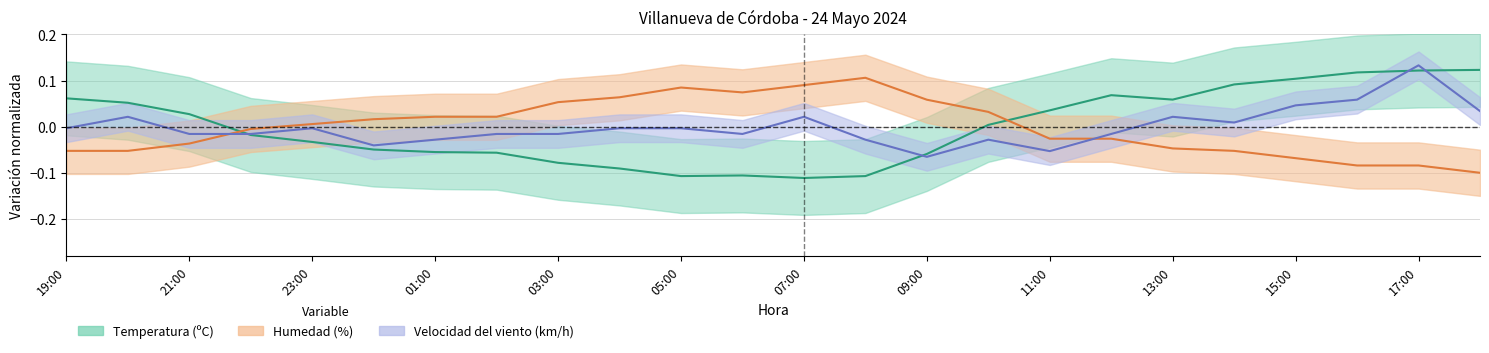

How many values in Temperatura are below zero?

12